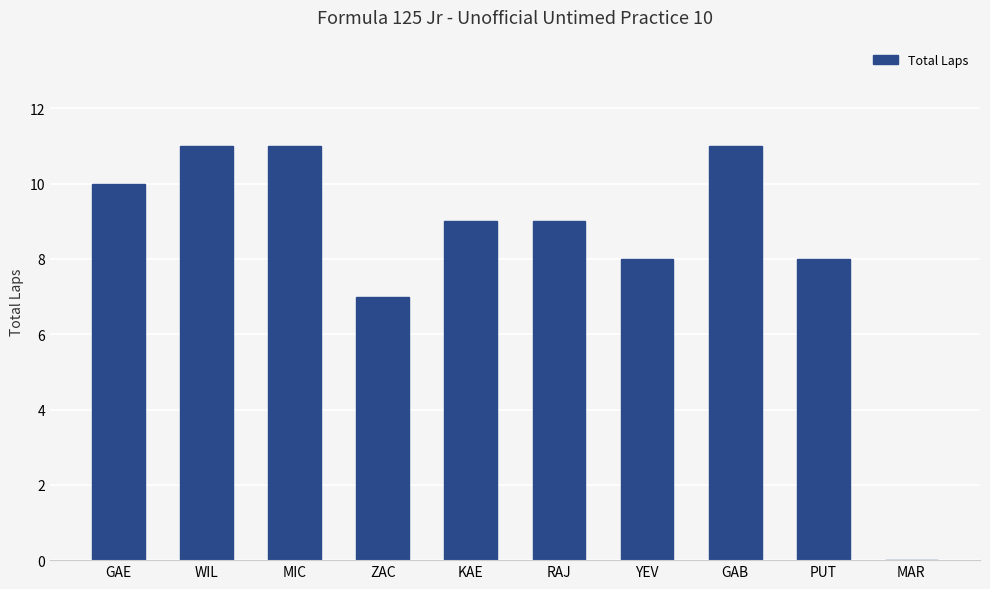

What is the change in value from GAB to MAR?

-11